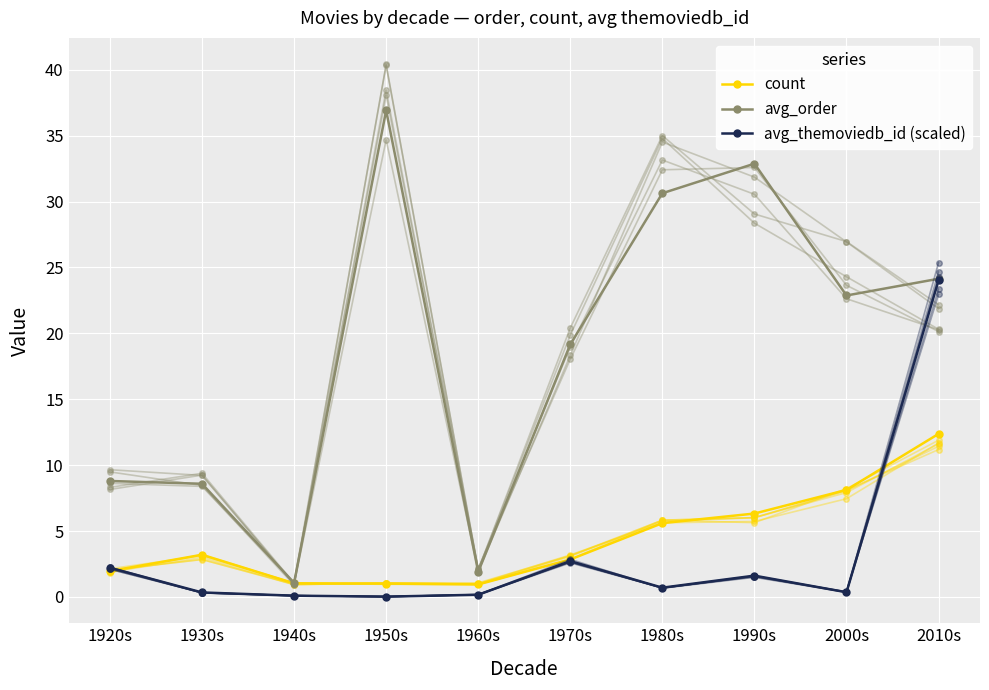

How many lines are shown in the chart?

3